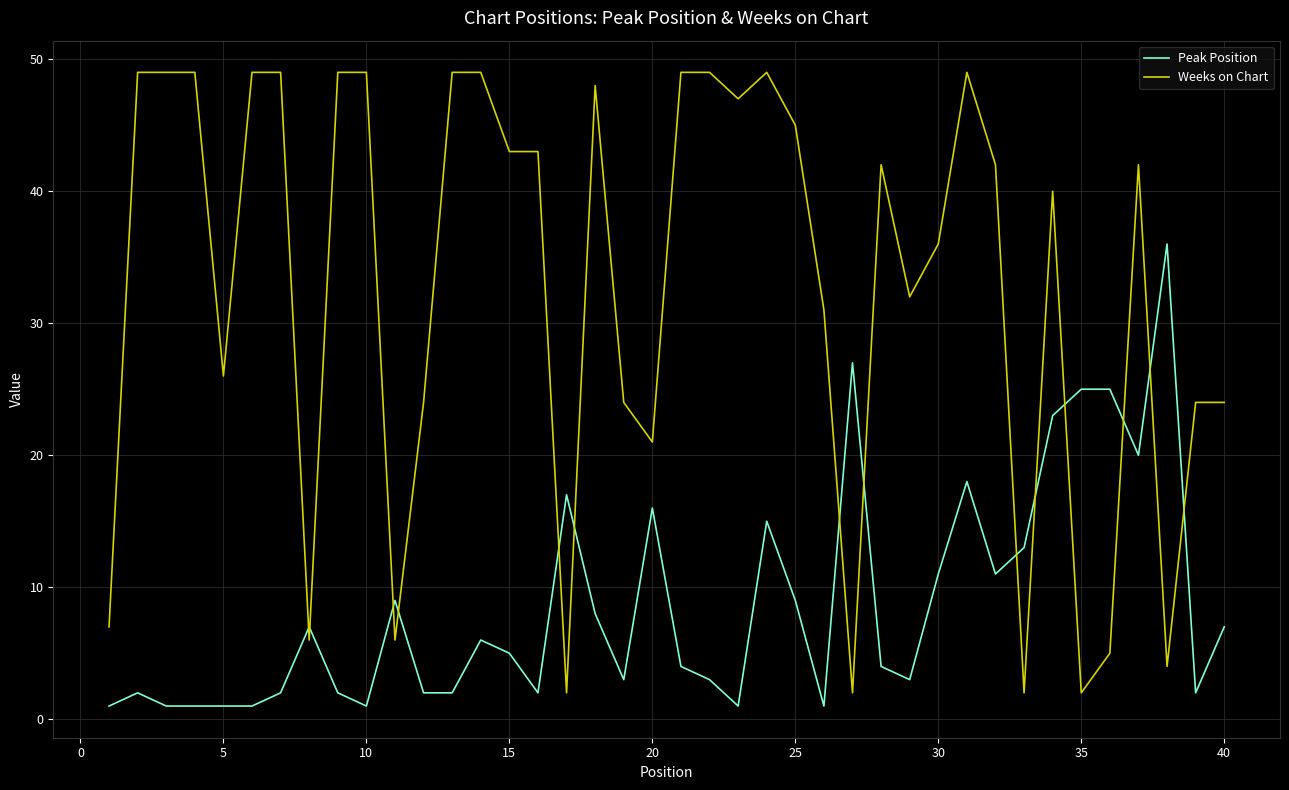

Does the chart have visible grid lines?

Yes